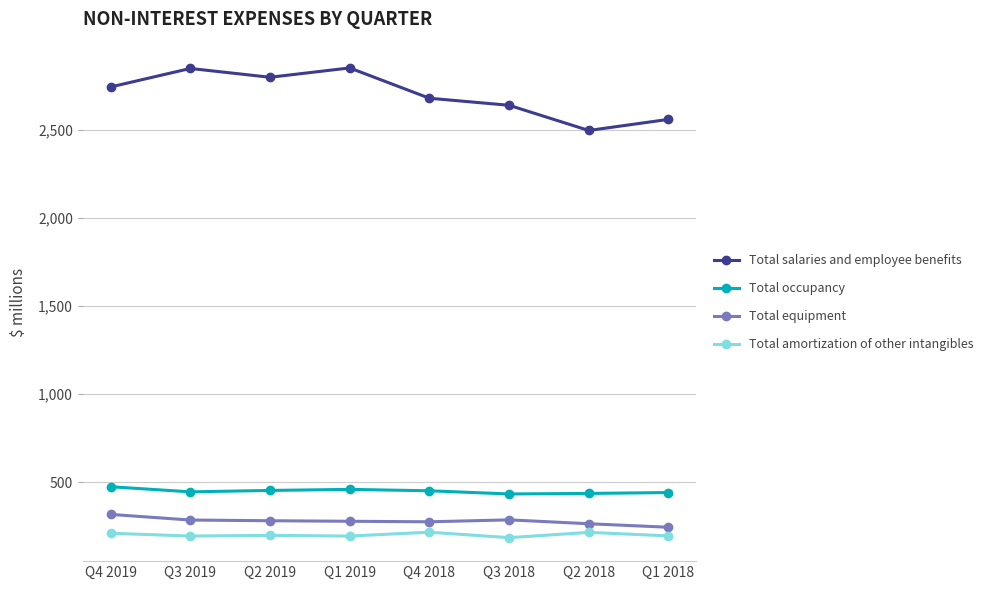

What is the difference between the maximum and minimum values in the Total occupancy series?

41